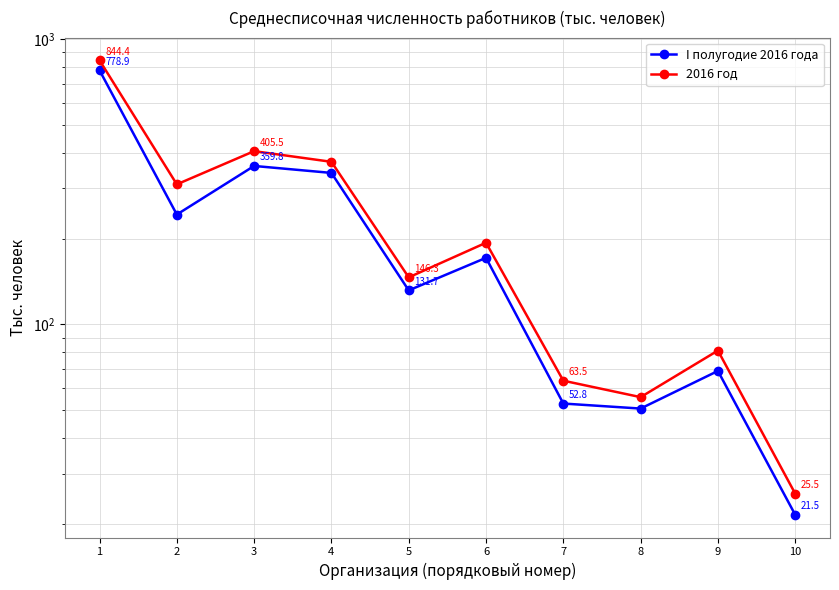

What value does the I полугодие 2016 года series have at 8?

50.7